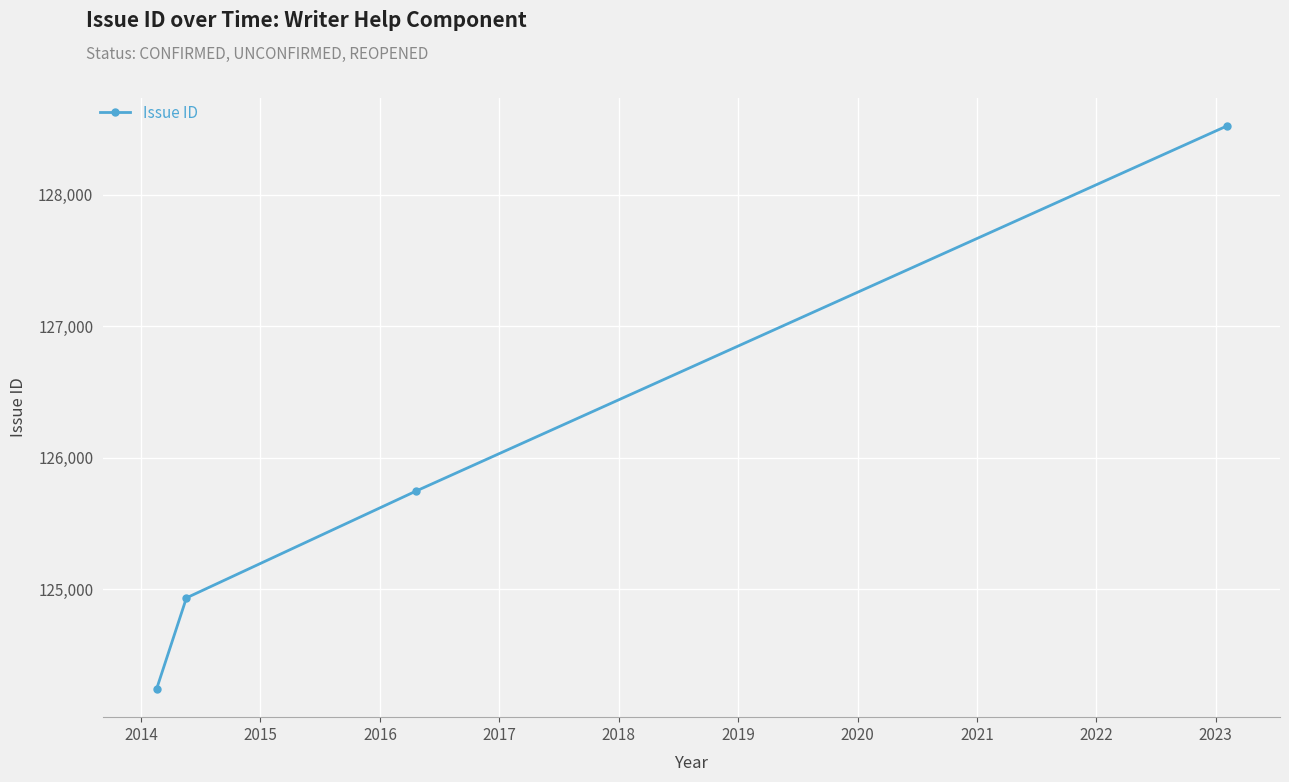

What is the greatest value displayed?

128520